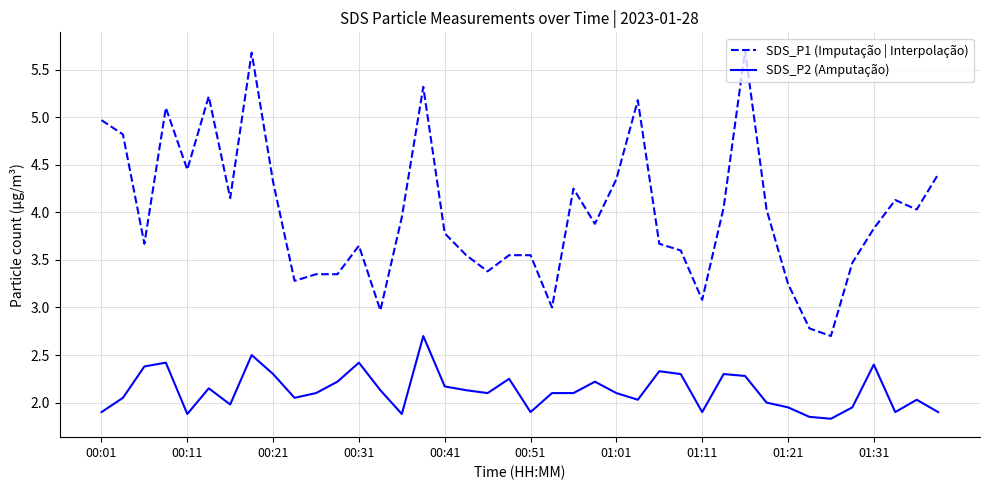

True or false: SDS_P1 (Imputação | Interpolação) and SDS_P2 (Amputação) intersect in this chart.

False